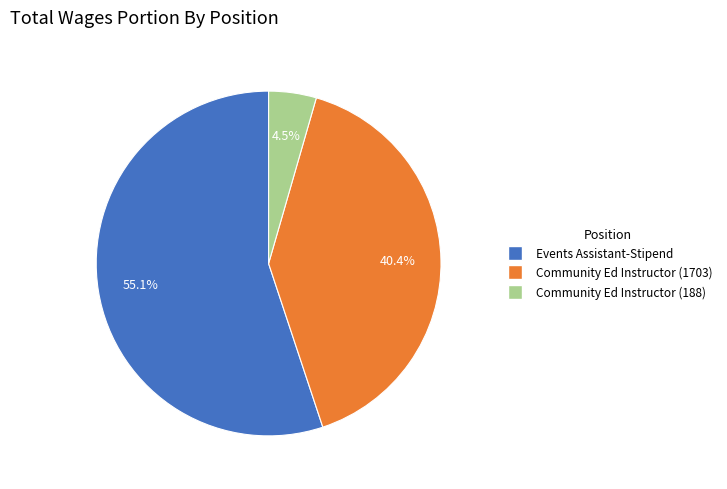

How many segments does this pie chart have?

3